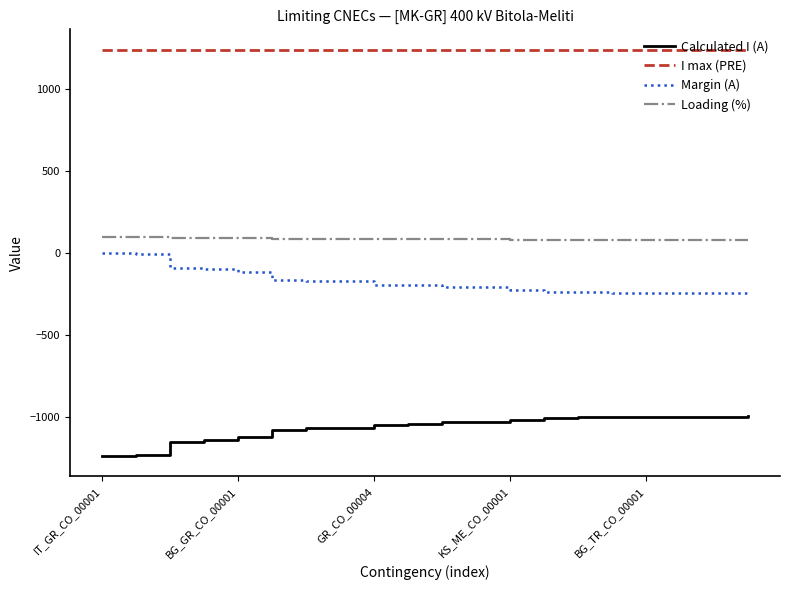

Which series has the largest total across all categories?

I max (PRE)